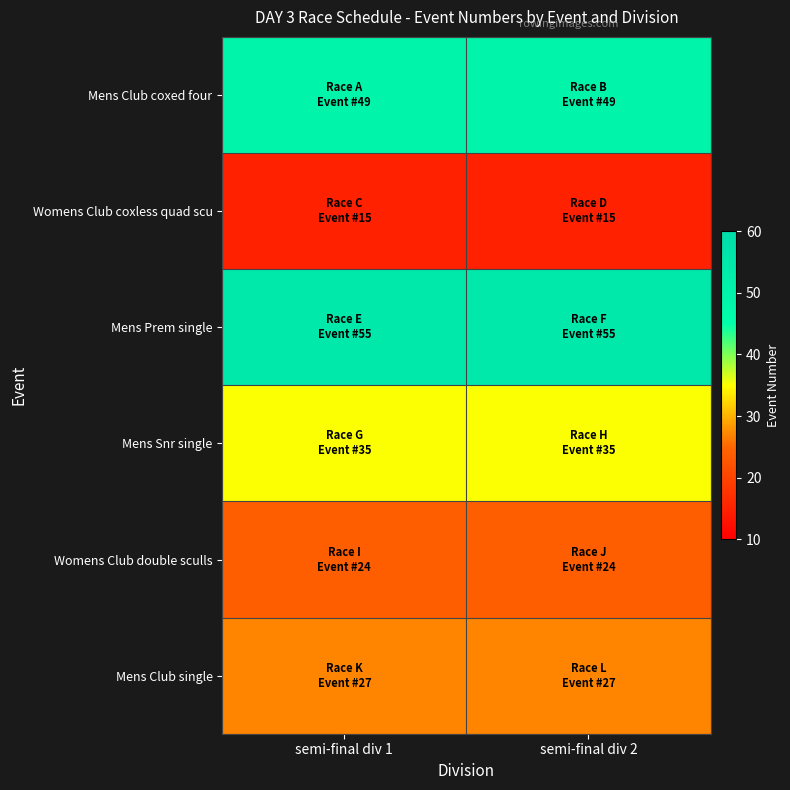

What is the total value across all series at semi-final div 2?

205